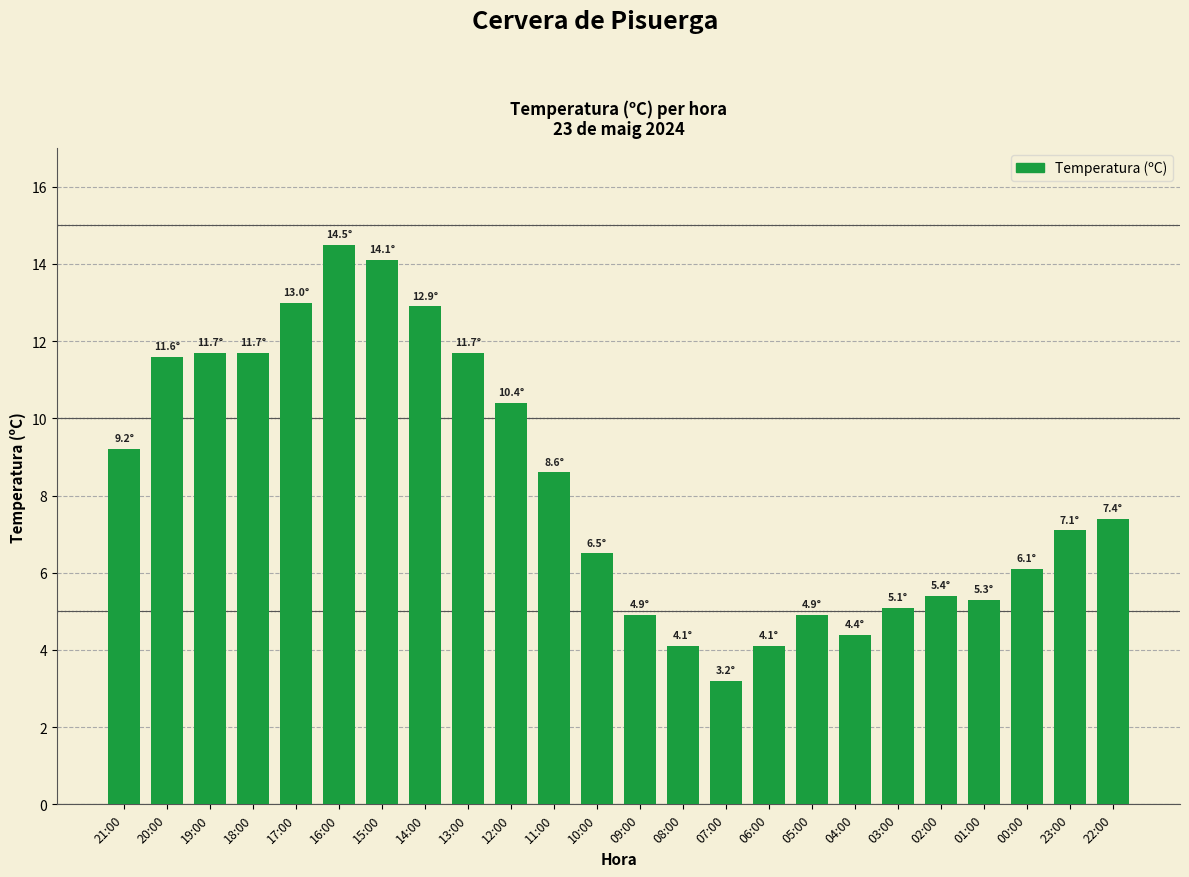

Where does the data first go above 7?

21:00